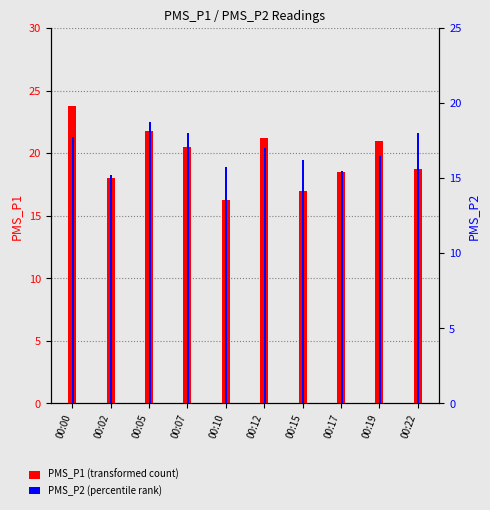

Reading right to left, extract all data points from this chart.

PMS_P1: 18.8	21.0	18.5	17.0	21.2	16.2	20.5	21.8	18.0	23.8
PMS_P2: 18.0	16.5	15.5	16.2	17.0	15.8	18.0	18.8	15.2	17.8